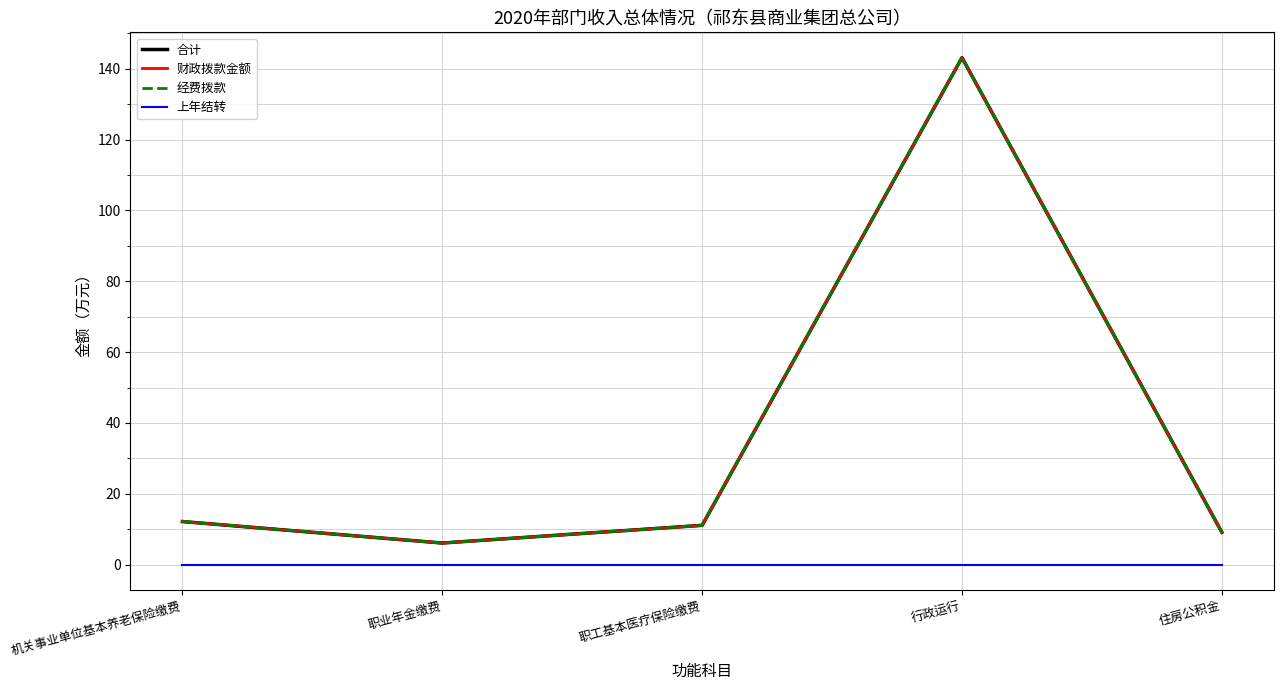

Is this an area chart (filled region under the line)?

No